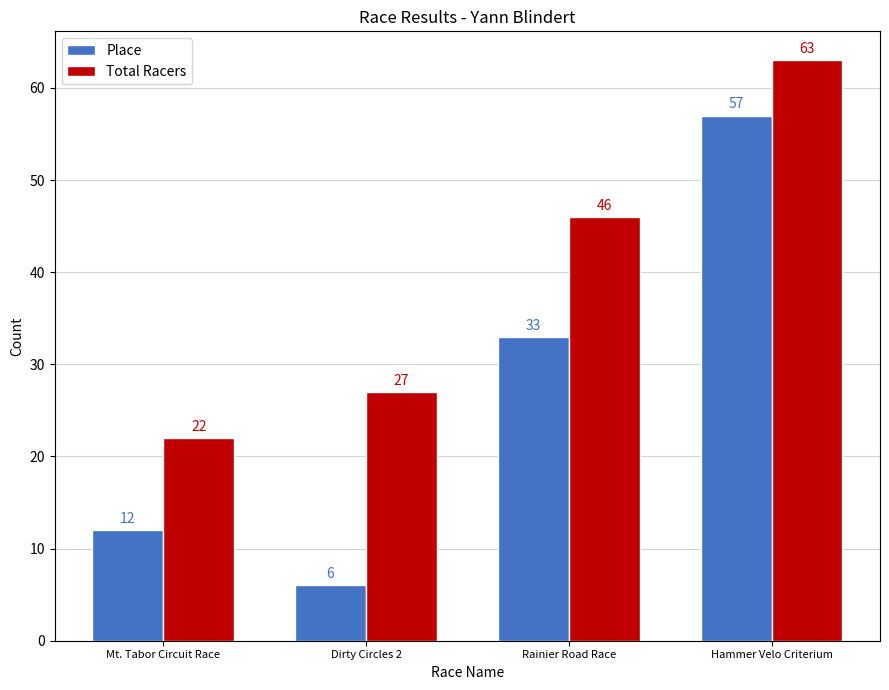

List the series in order of their overall mean, highest first.

Total Racers, Place